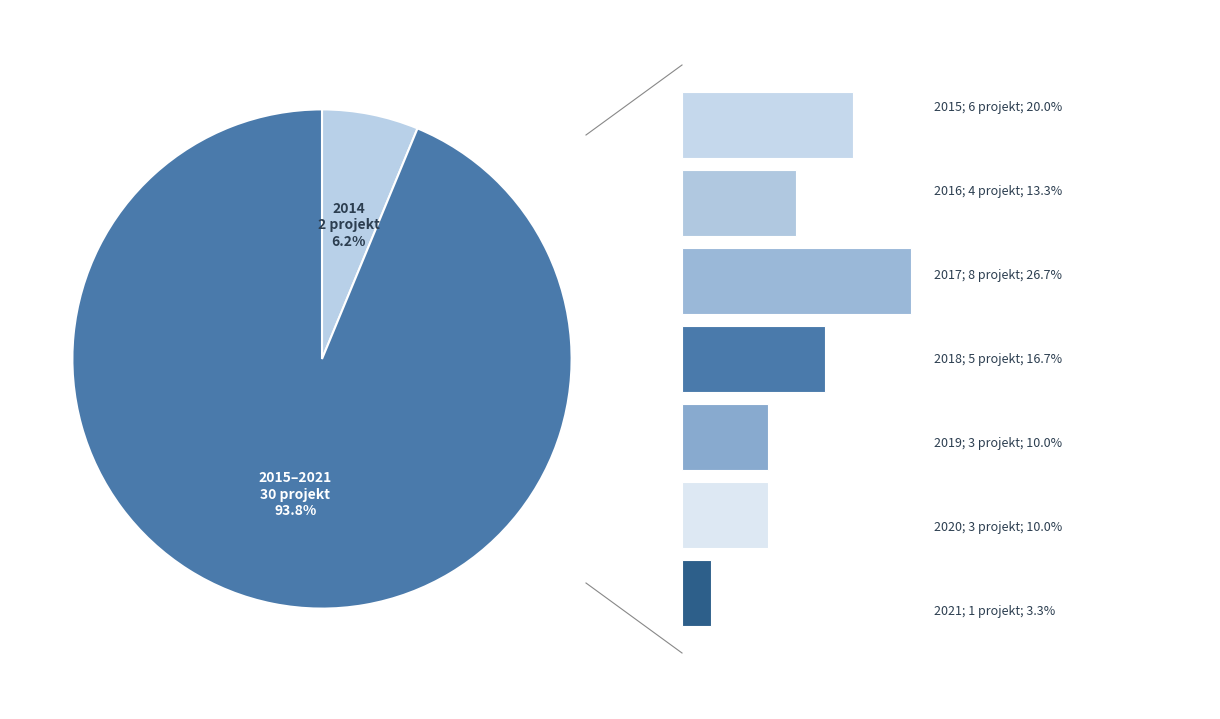

To the nearest percent, what is the average slice percentage?

12%